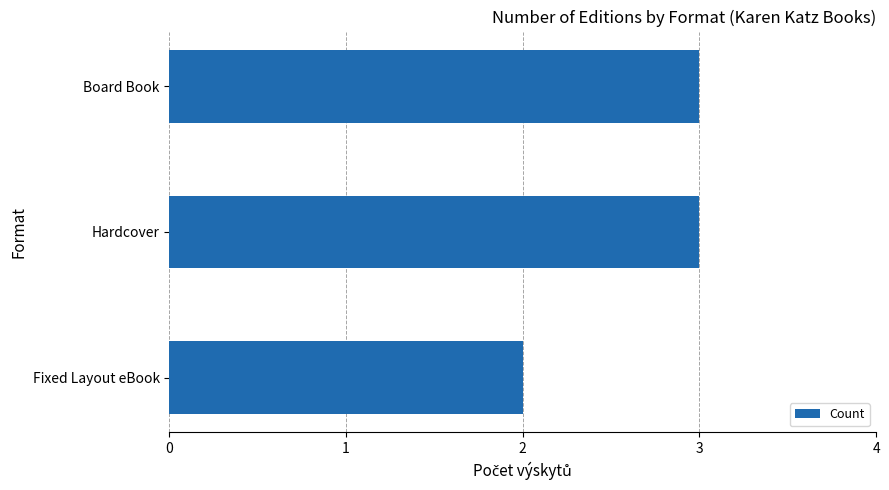

Where is the data nearest to the value 2?

Fixed Layout eBook